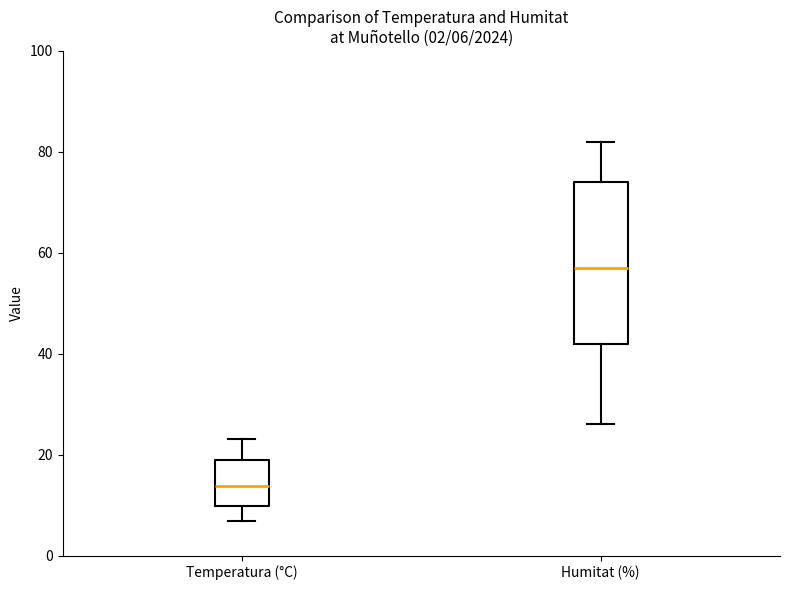

Which box has the highest median line?

Humitat (%)